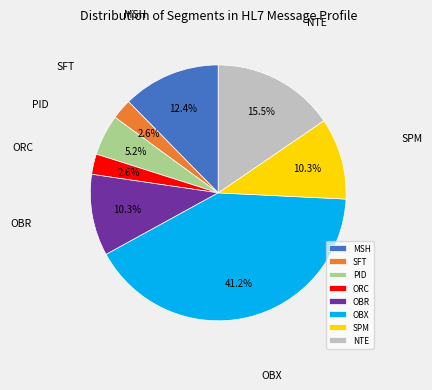

Between OBX and NTE, which is larger?

OBX